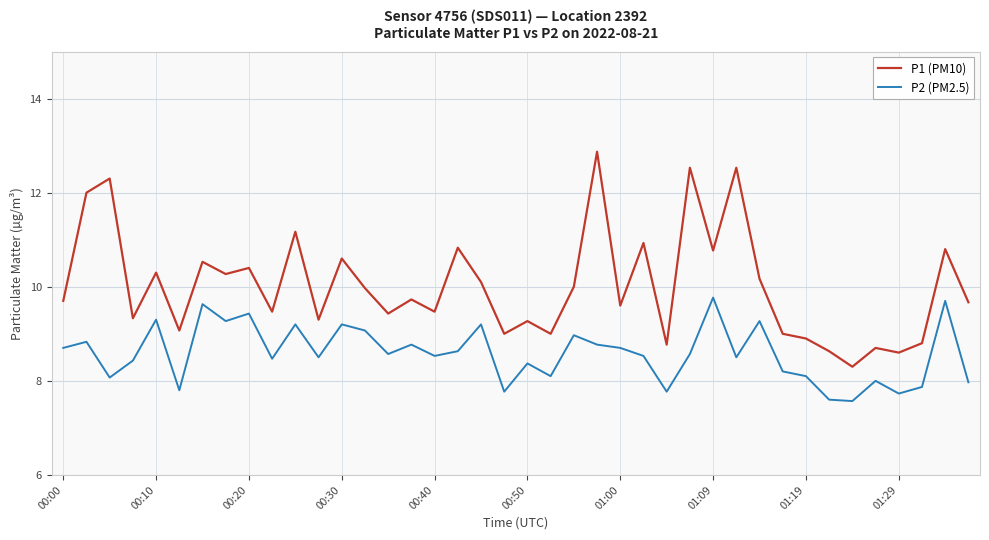

True or false: P1 (PM10) and P2 (PM2.5) cross at least once.

False